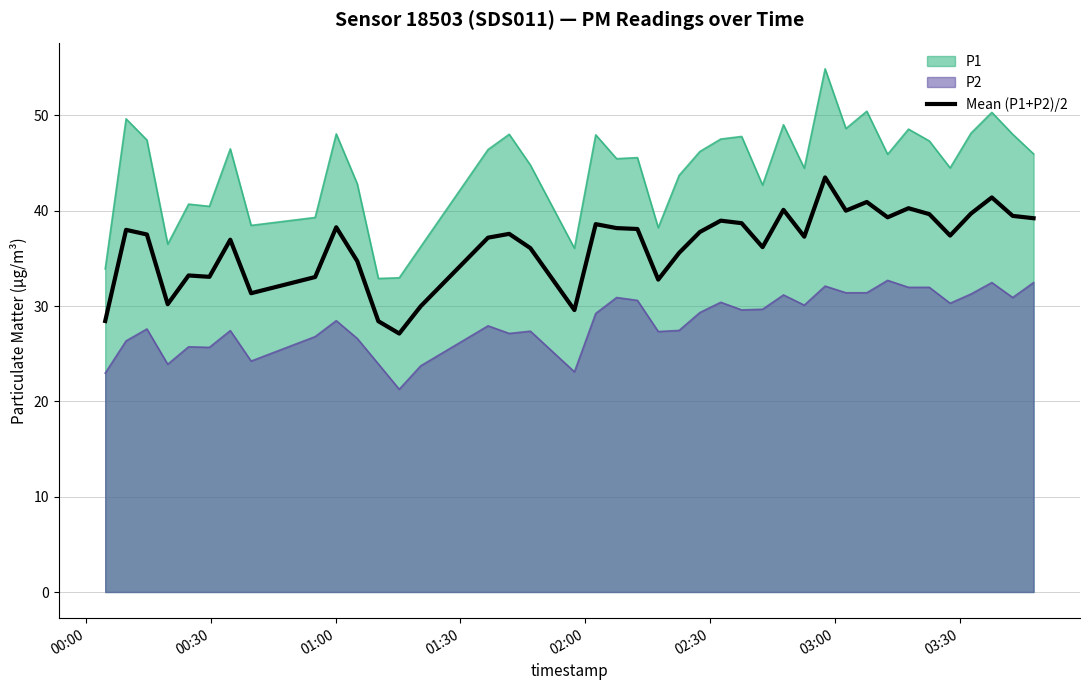

List the series in order of their peak value, highest first.

P1, Mean (P1+P2)/2, P2